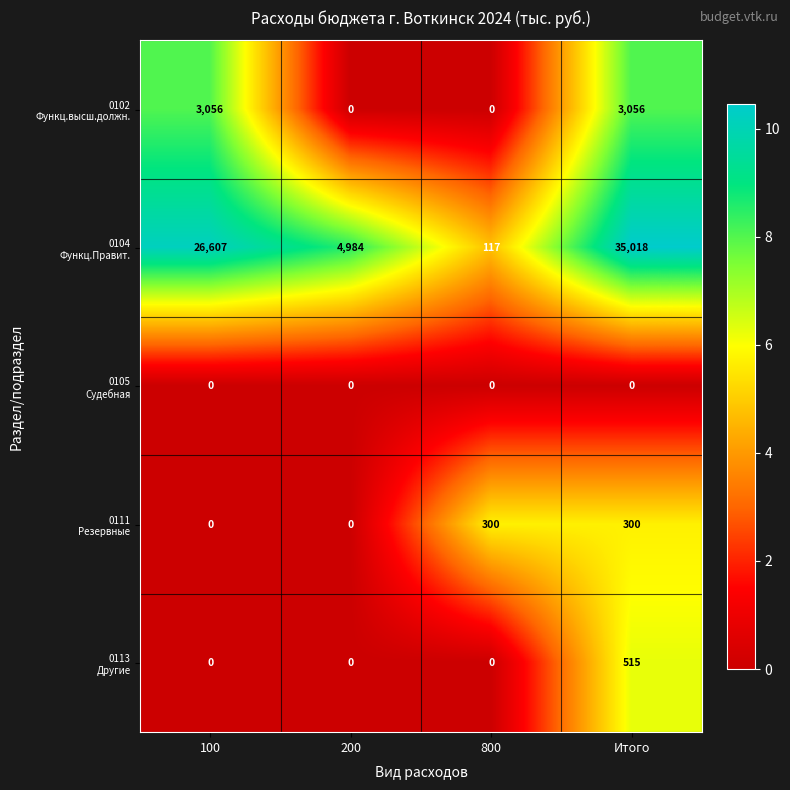

At which category is the sum across all series the highest?

Итого